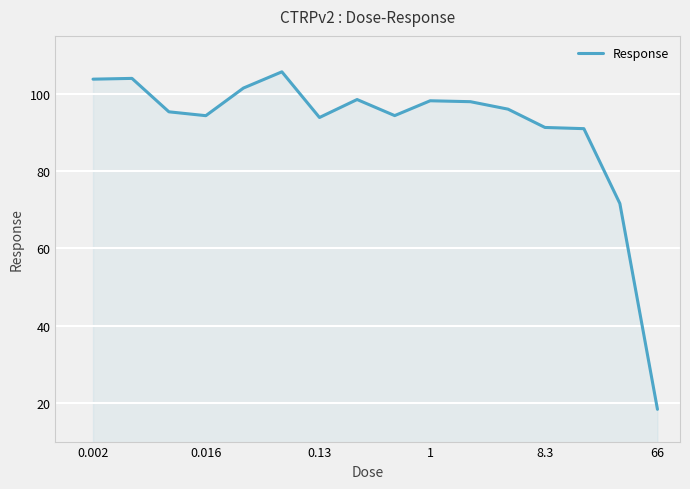

What is the difference between the second highest and second lowest values?

32.4